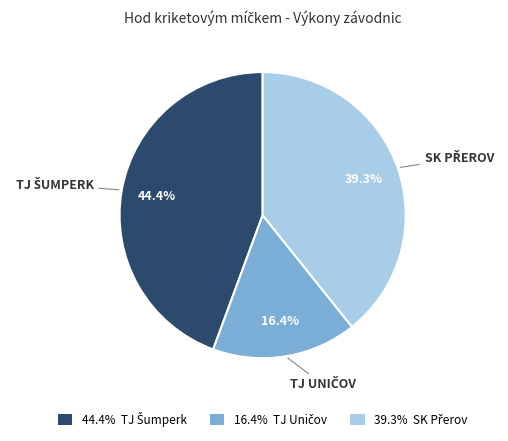

Count the number of slices in the pie.

3